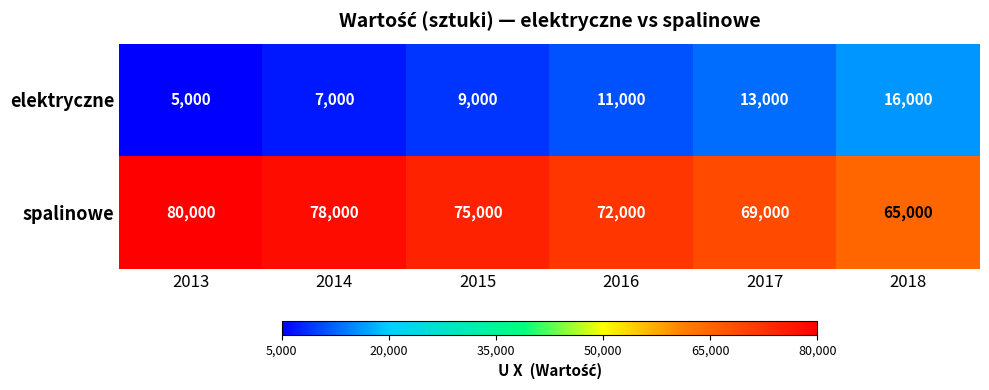

Is it true that elektryczne equals 7000 at 2014?

True